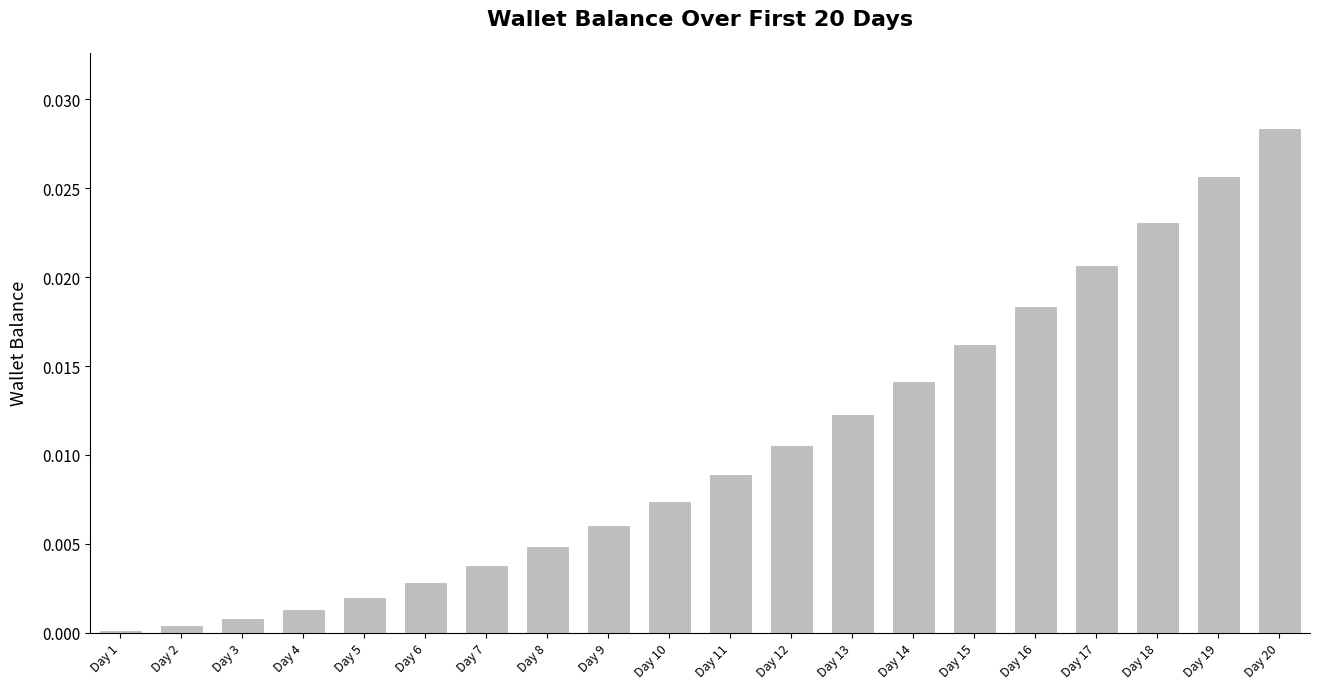

Which label corresponds to the largest value in the chart?

Day 20